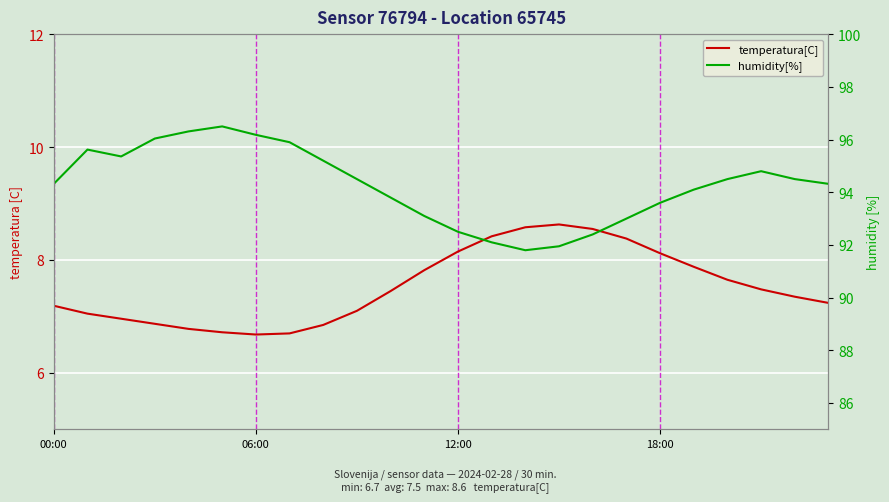

In temperatura[C], how many points are lower than both neighbors (excluding endpoints)?

1